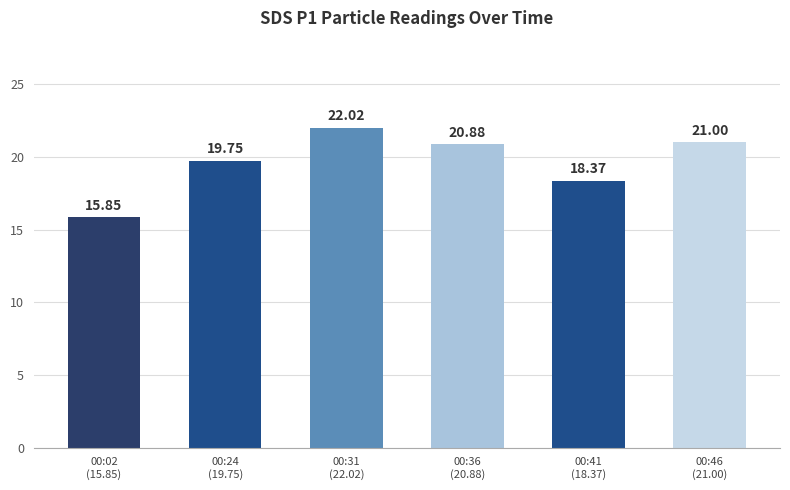

What position from the right is 00:24
(19.75)?

5